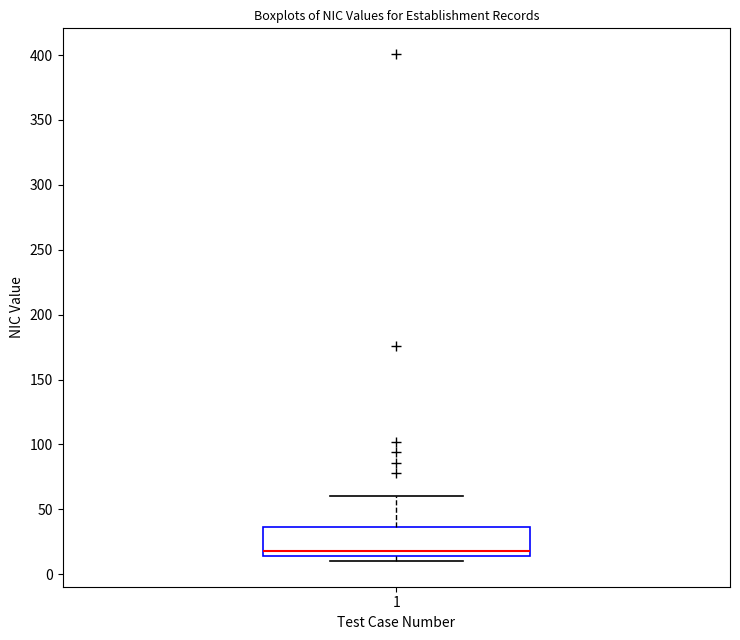

Read this box plot against the y-axis: the position of the median line, the range covered by the box, and the ends of both whiskers. The values are not printed on the chart, so give them approximately, as read against the axis.

median 20, box 15 to 35, whiskers 10 to 60